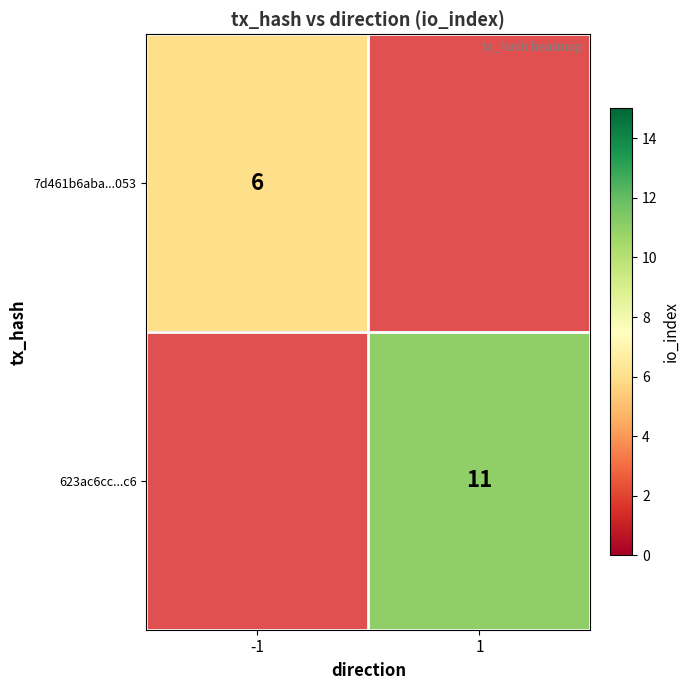

What is the maximum value shown in the chart?

11.0